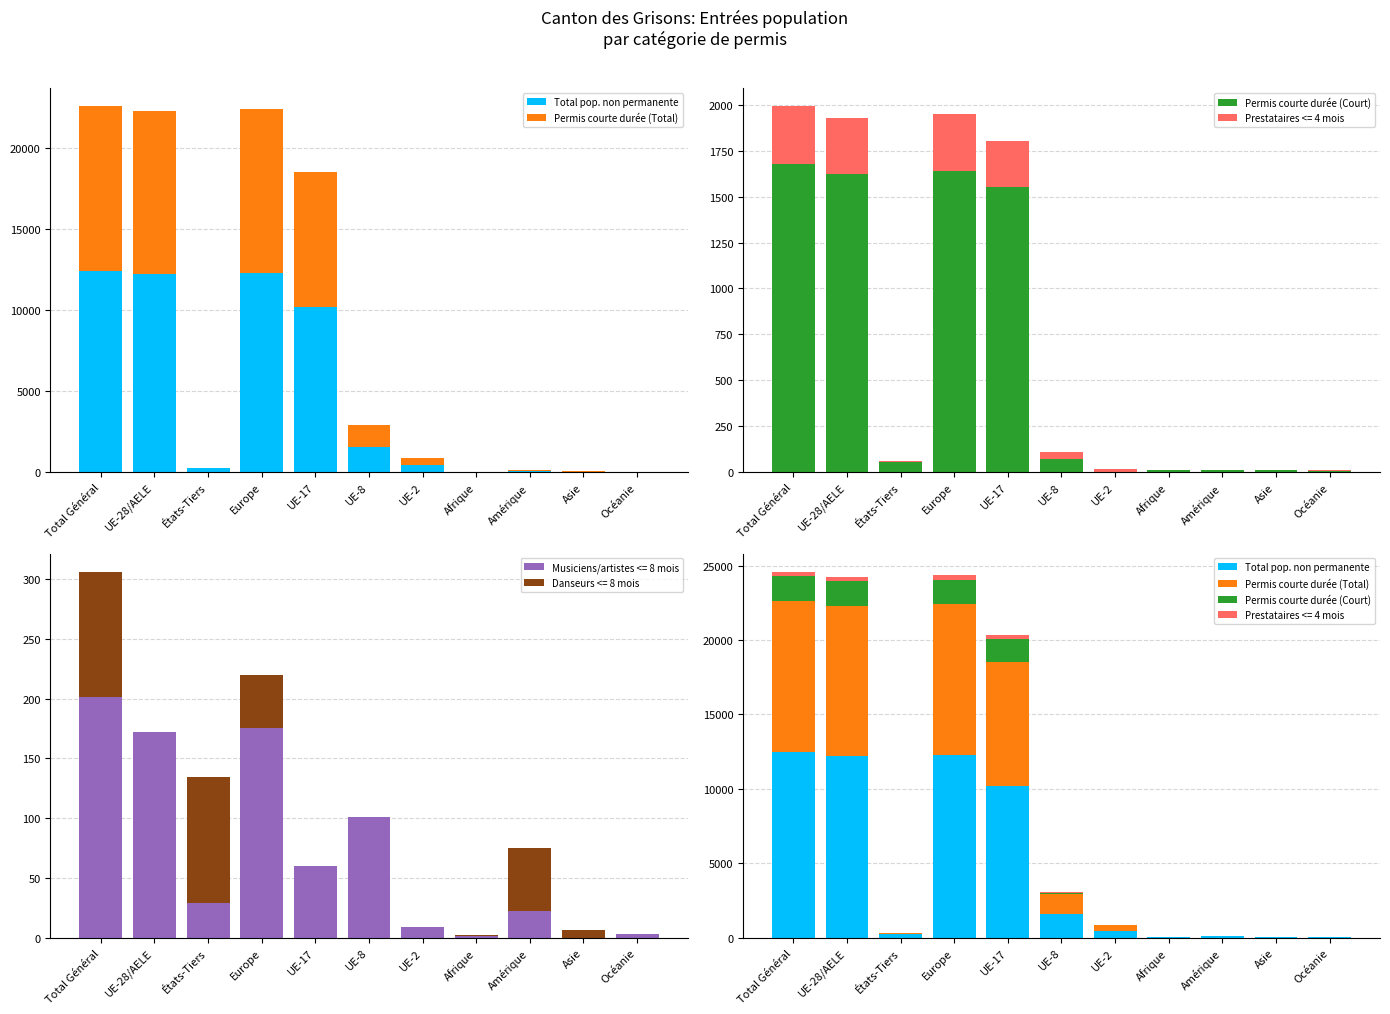

How many data points does each series have?

11